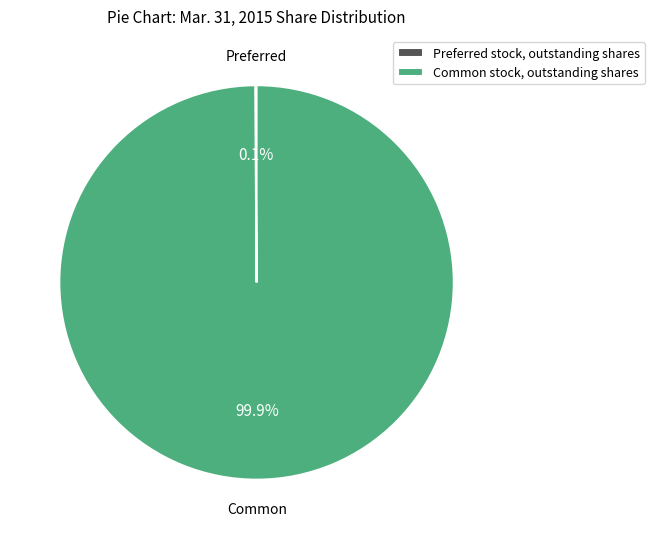

What is the majority slice?

Common stock, outstanding shares